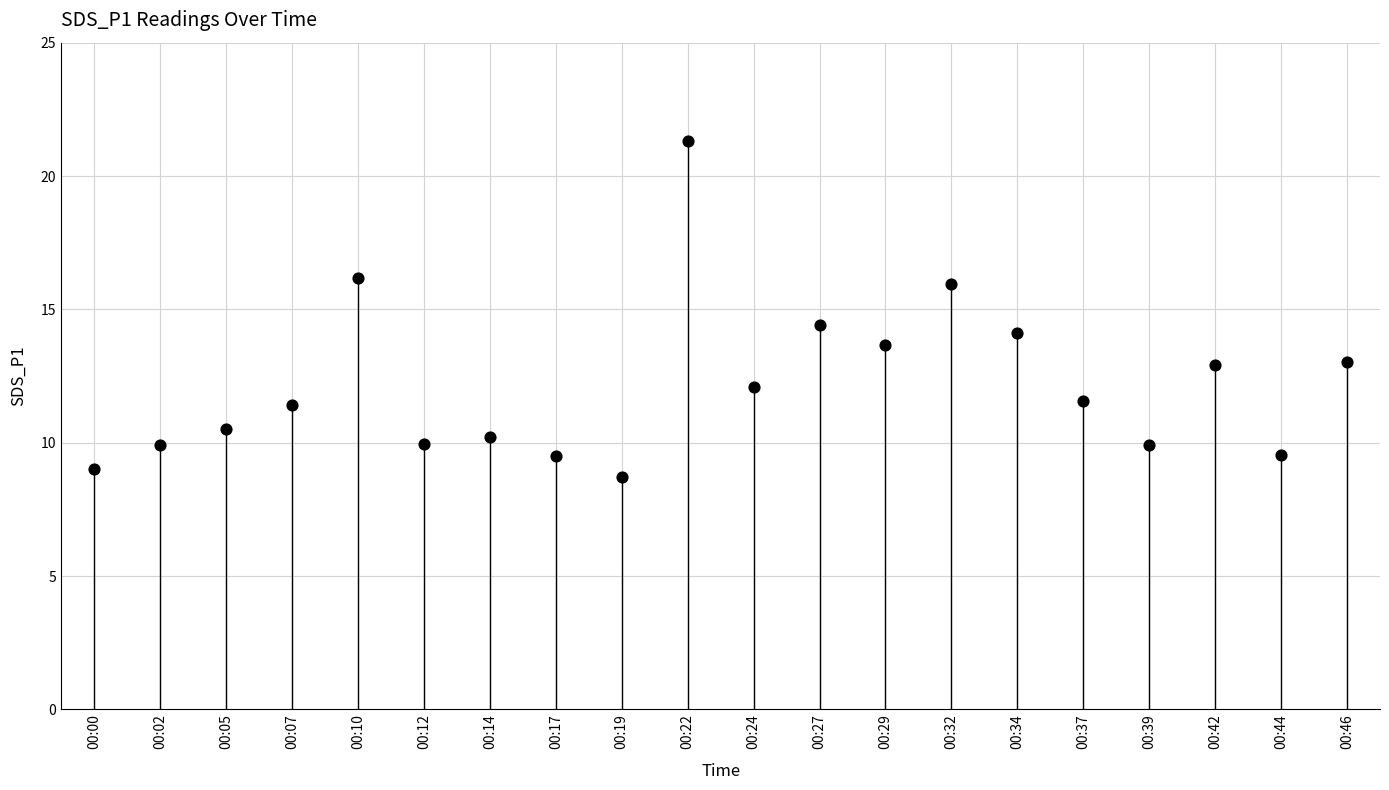

What is the range of Y values (max minus min)?

12.6